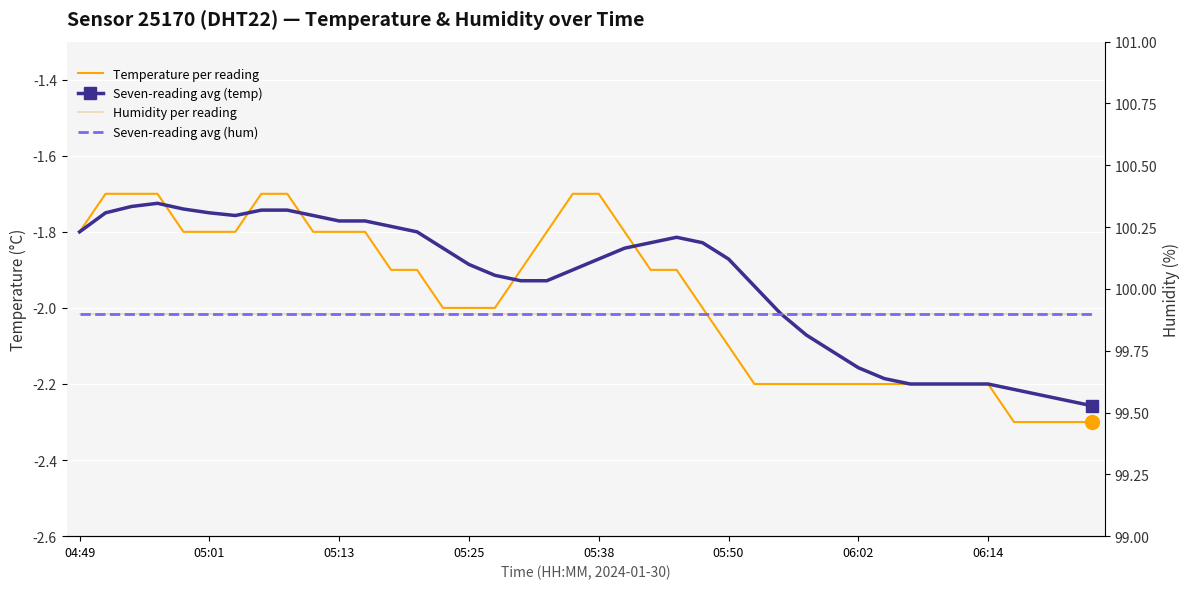

What is the value of the Seven-reading avg (temp) point at the 31st from the left?

-2.2